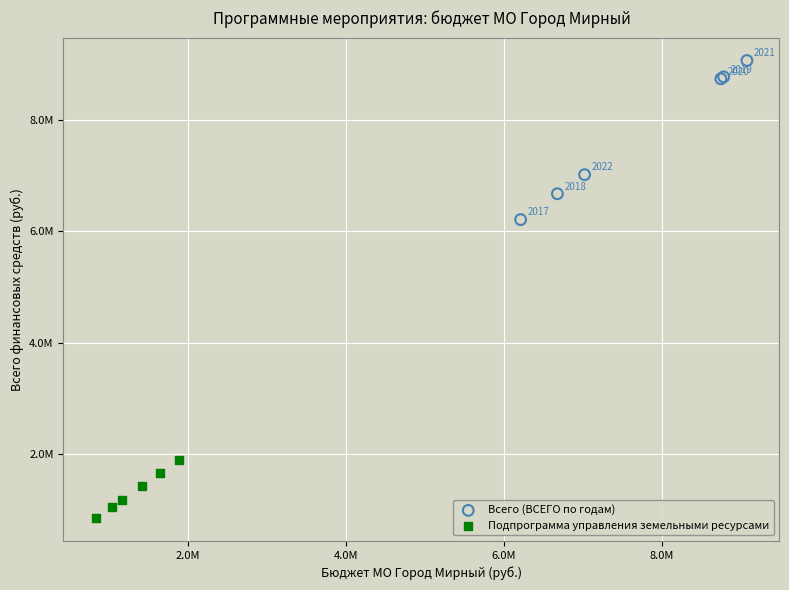

Which series reaches the minimum Y coordinate?

Подпрограмма управления земельными ресурсами